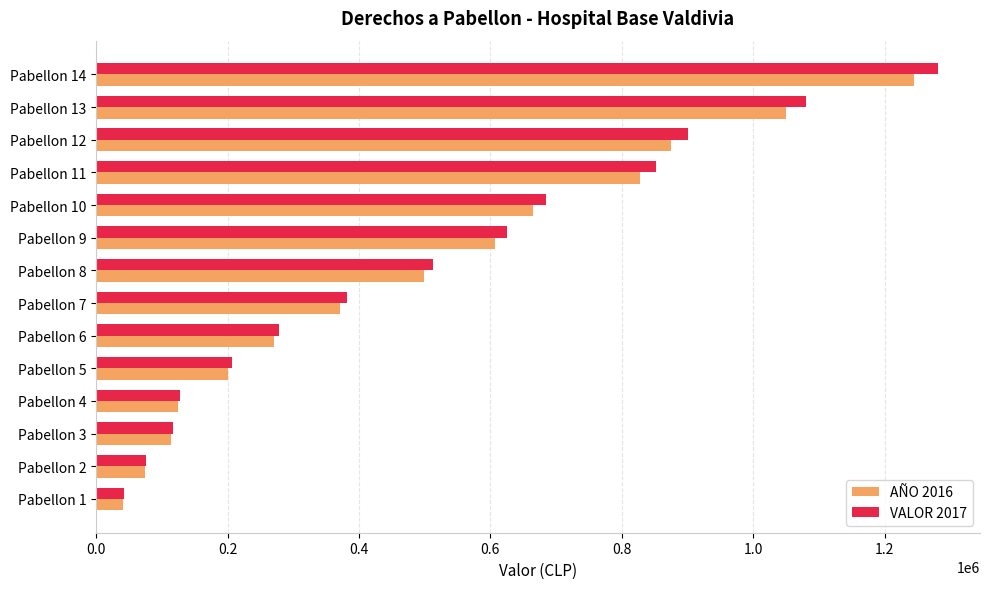

Which series has the largest range (max minus min)?

VALOR 2017